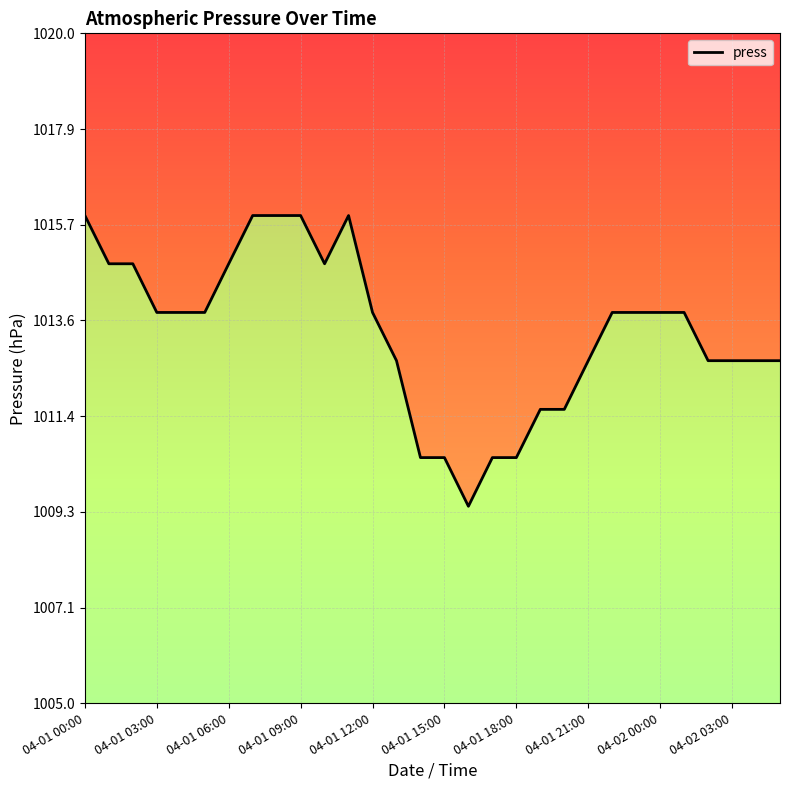

Count the number of data series in this chart.

1